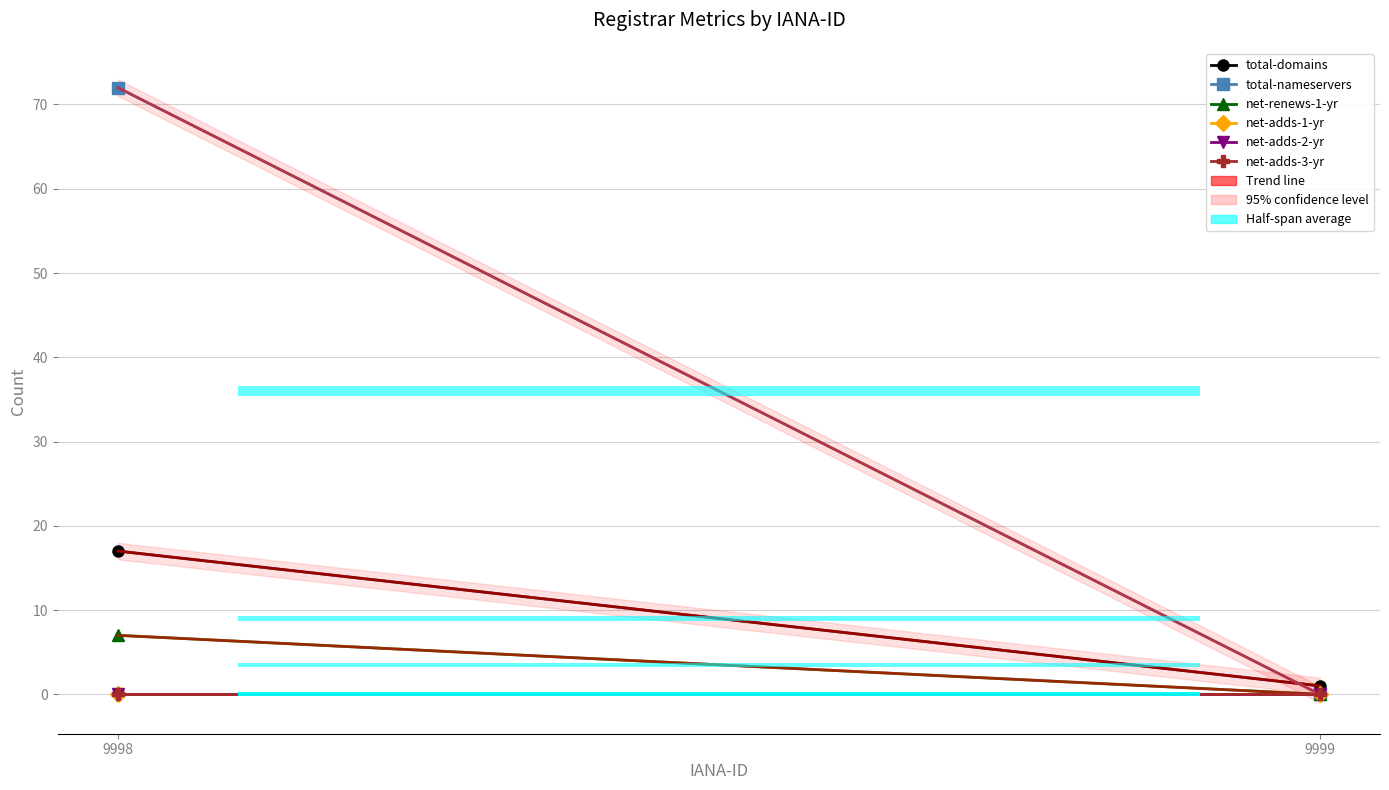

What is the difference between the highest and lowest values at 9998?

72